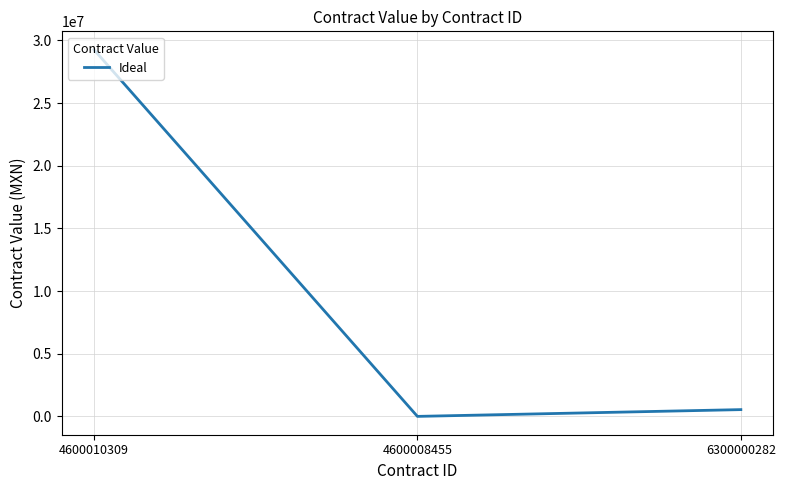

Rank the categories by value from highest to lowest.

4600010309, 6300000282, 4600008455